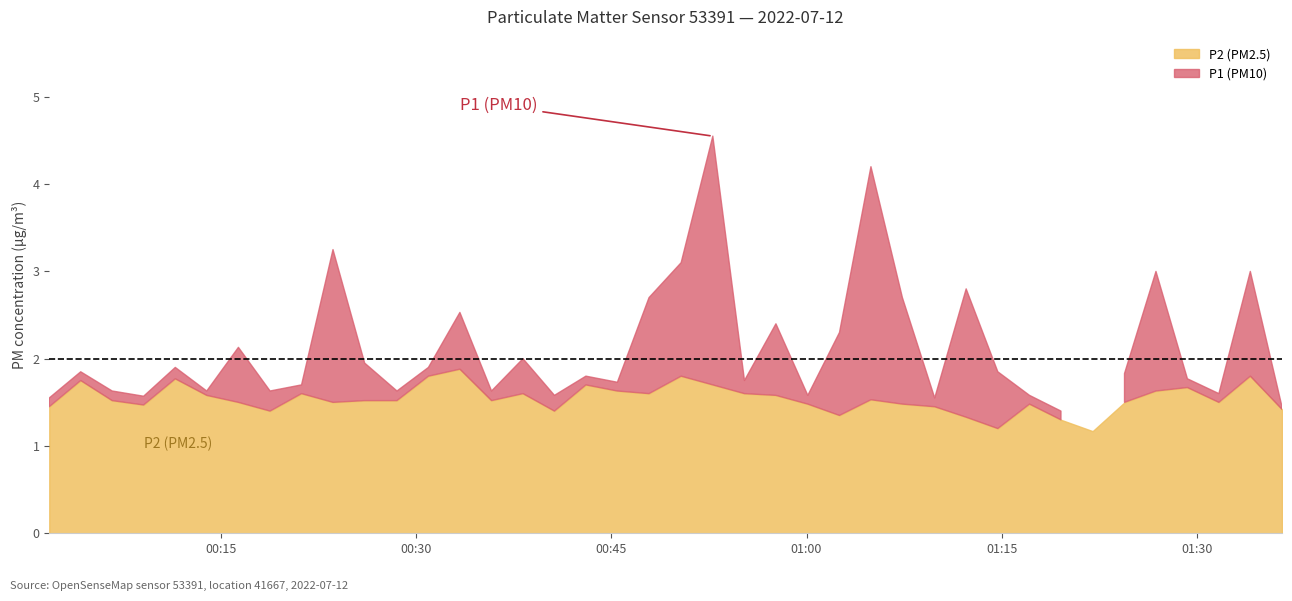

At how many categories does at least one series exceed 3?

4